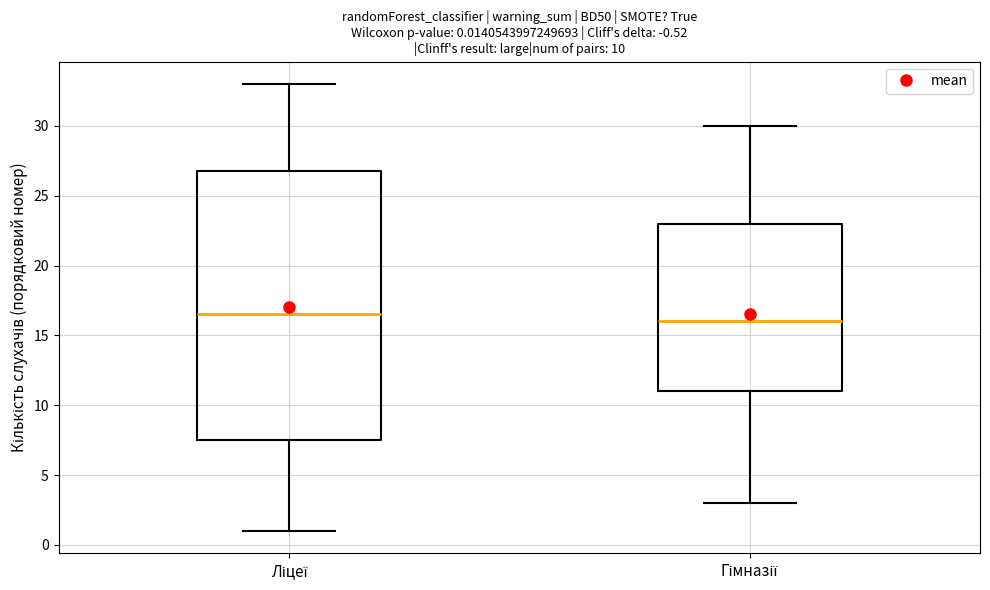

Which box's median line is the lowest?

Гімназії